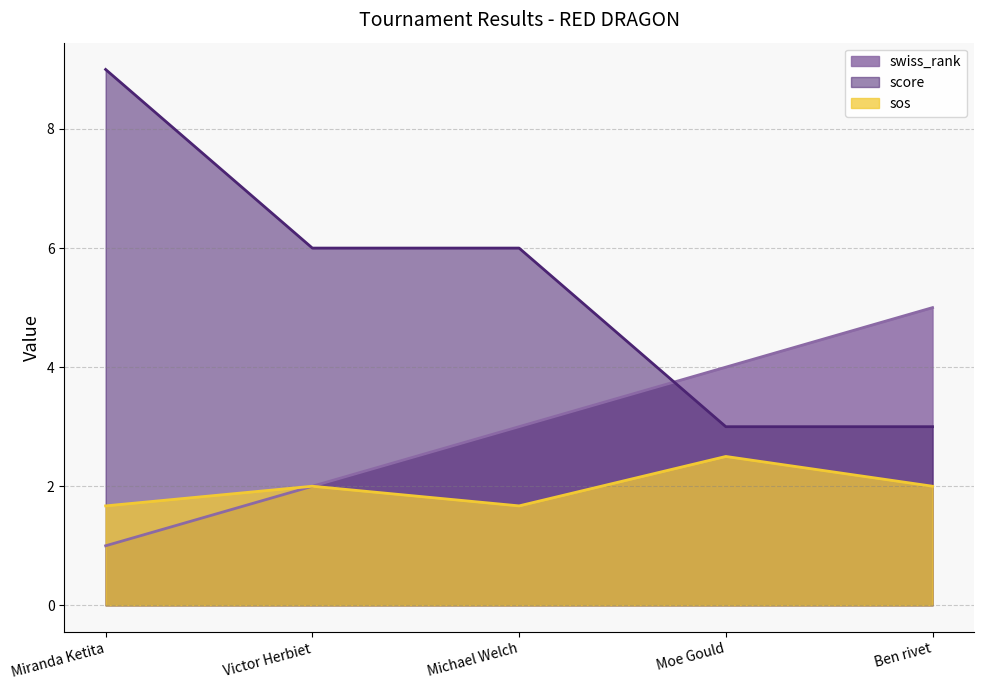

At which category does the chart reach its minimum across all series?

Miranda Ketita